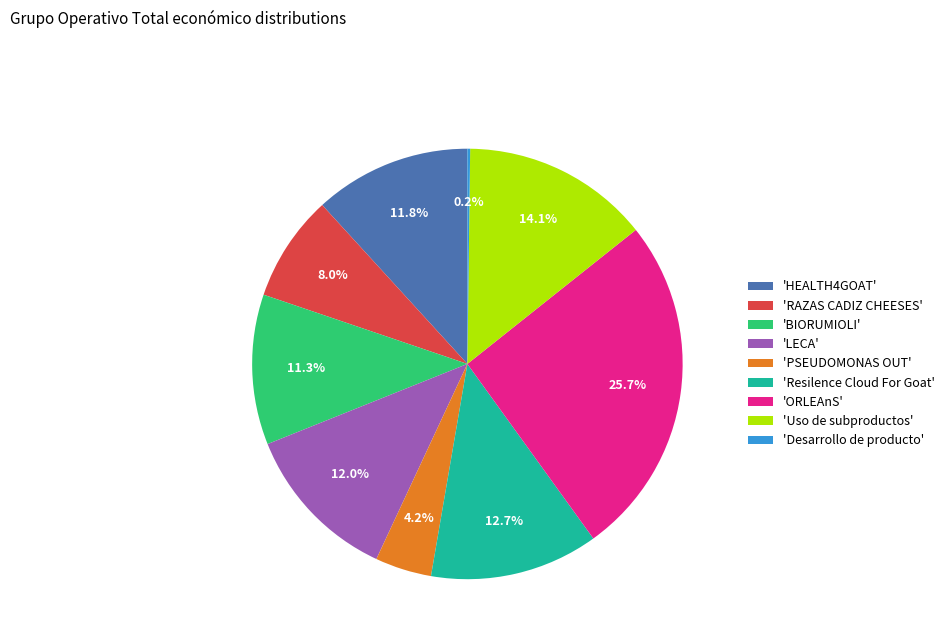

Which has a higher value, 'RAZAS CADIZ CHEESES' or 'Uso de subproductos'?

'Uso de subproductos'